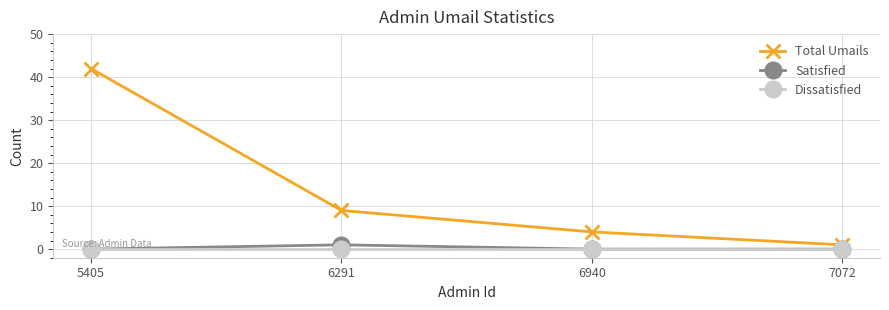

Which series has the largest total across all categories?

Total Umails